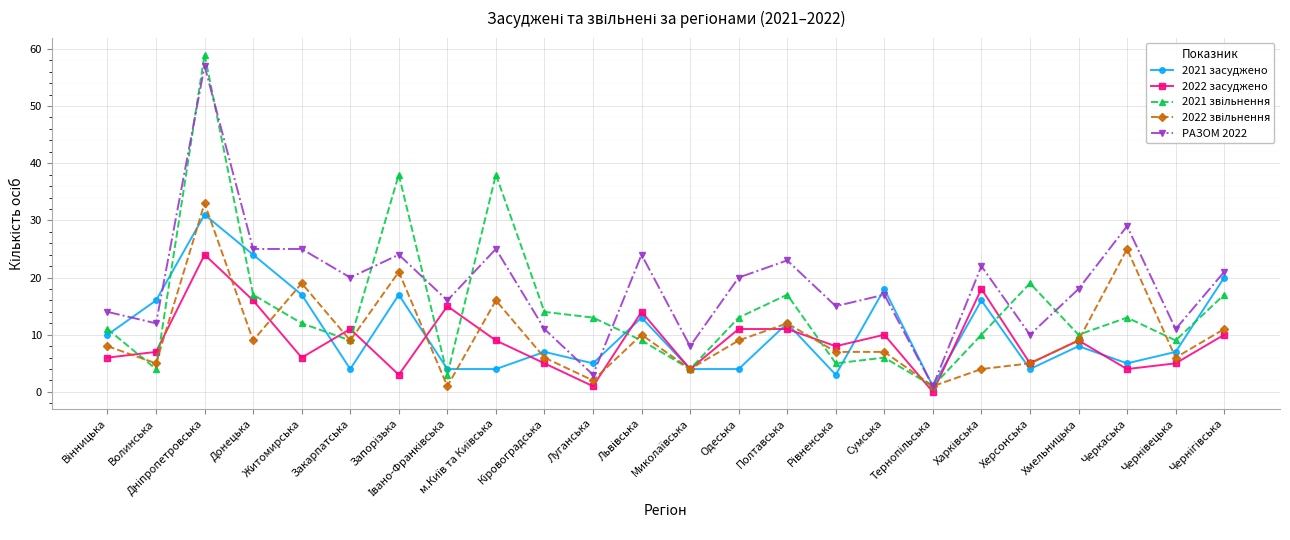

How many data points does each series have?

24